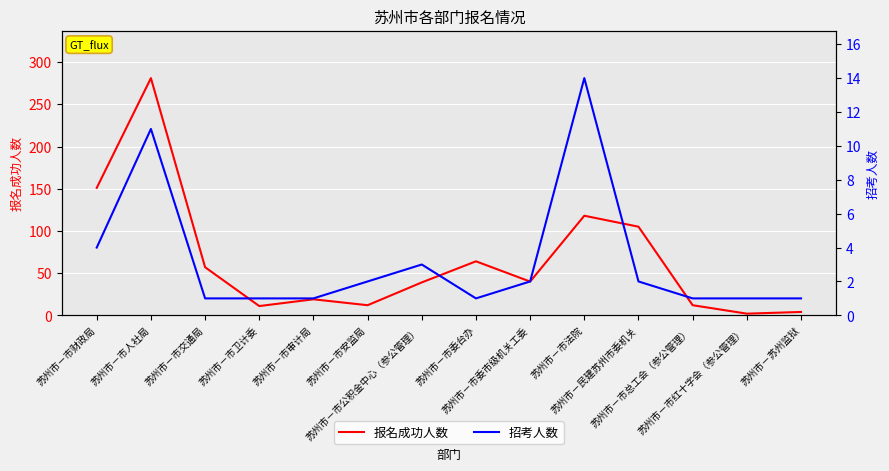

How many interior local valleys does the 报名成功人数 series have?

4